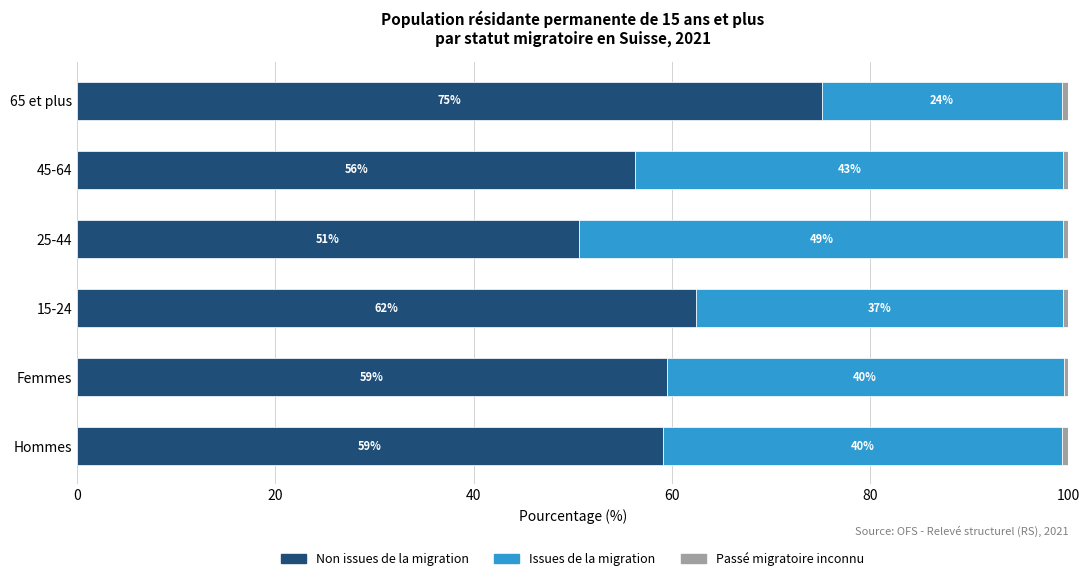

What is the highest value of the Non issues de la migration series?

75.1